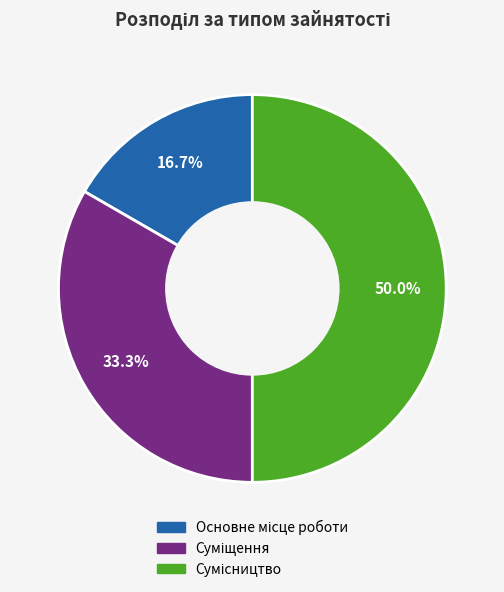

To the nearest percent, what percentage of the pie is Сумісництво?

50%